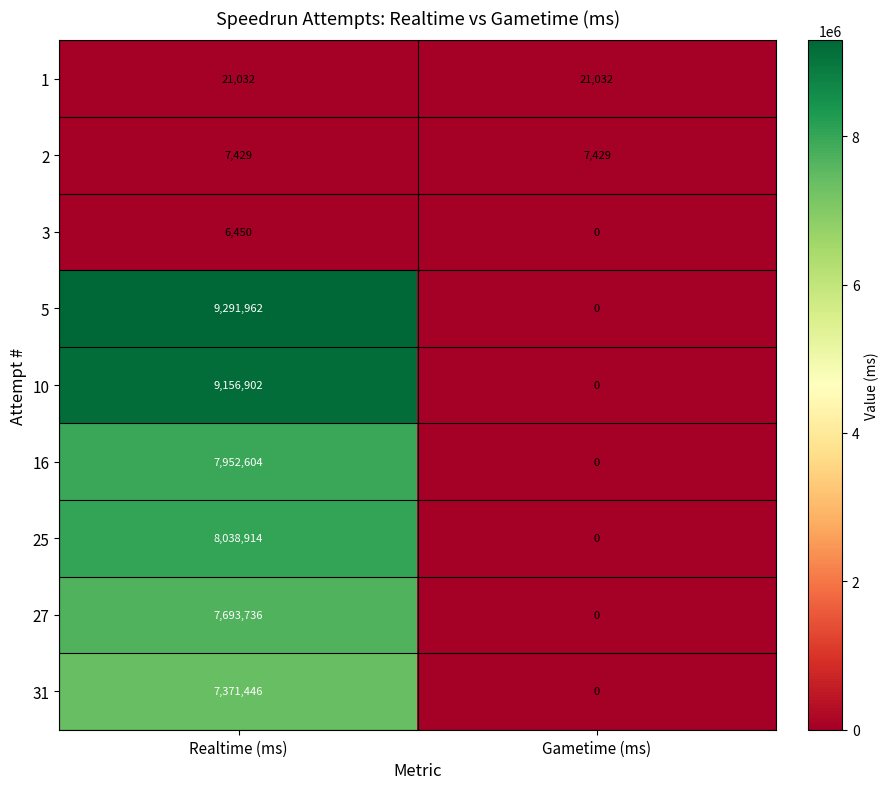

Reading left to right, extract all data points from this chart.

1: 21032	21032
2: 7429	7429
3: 6450	0
5: 9291962	0
10: 9156902	0
16: 7952604	0
25: 8038914	0
27: 7693736	0
31: 7371446	0